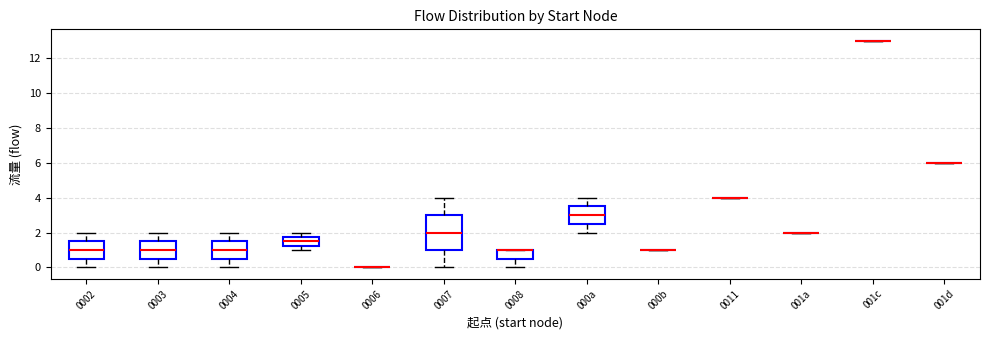

Reading left to right, transcribe this box plot: for each box, give where its median line is, the range the box spans, and where its two whiskers end, as read against the y-axis. The values are not printed on the chart, so give them approximately, as read against the axis.

0002: median 1.0, box 0.6 to 1.6, whiskers 0.0 to 2.0
0003: median 1.0, box 0.6 to 1.6, whiskers 0.0 to 2.0
0004: median 1.0, box 0.6 to 1.6, whiskers 0.0 to 2.0
0005: median 1.6, box 1.2 to 1.8, whiskers 1.0 to 2.0
0006: box collapsed to a line at 0.0, whiskers 0.0 to 0.0
0007: median 2.0, box 1.0 to 3.0, whiskers 0.0 to 4.0
0008: median 1.0 (drawn on the box's upper edge), box 0.6 to 1.0, whiskers 0.0 to 1.0
000a: median 3.0, box 2.6 to 3.6, whiskers 2.0 to 4.0
000b: box collapsed to a line at 1.0, whiskers 1.0 to 1.0
0011: box collapsed to a line at 4.0, whiskers 4.0 to 4.0
001a: box collapsed to a line at 2.0, whiskers 2.0 to 2.0
001c: box collapsed to a line at 13.0, whiskers 13.0 to 13.0
001d: box collapsed to a line at 6.0, whiskers 6.0 to 6.0